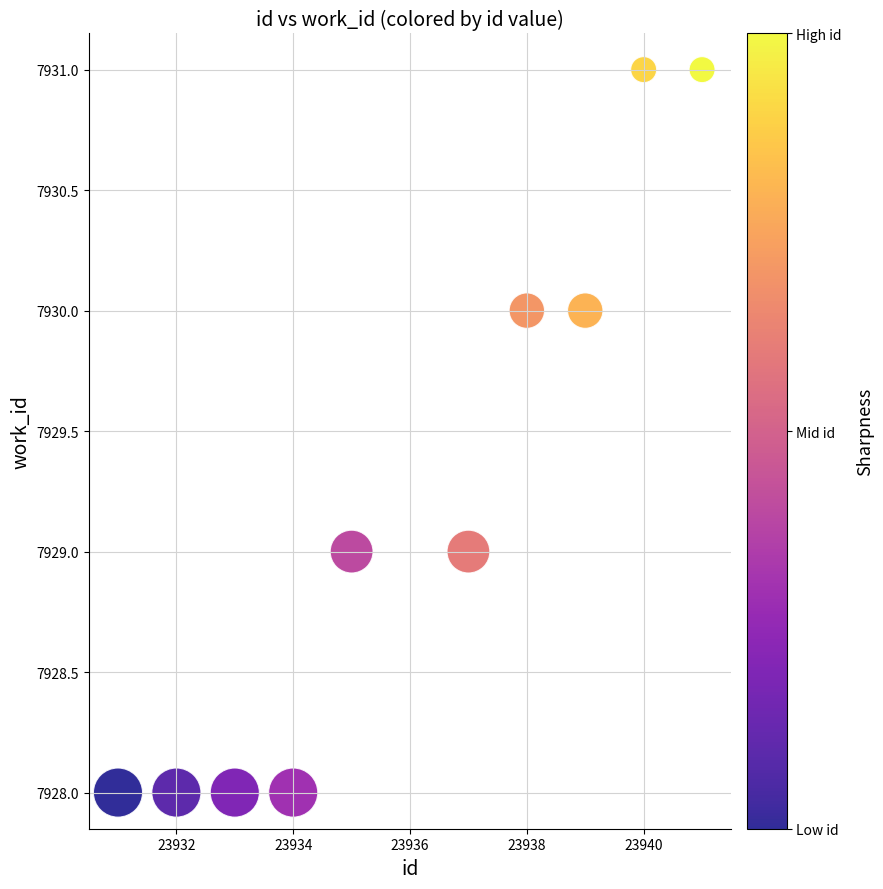

What is the average X value?

23936